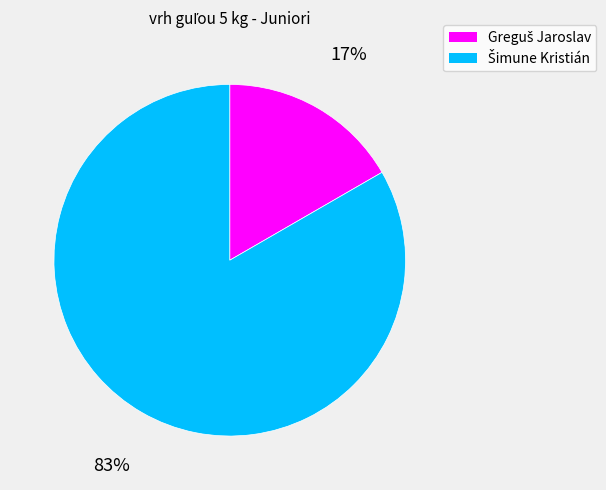

Is there a majority slice in this chart?

Yes